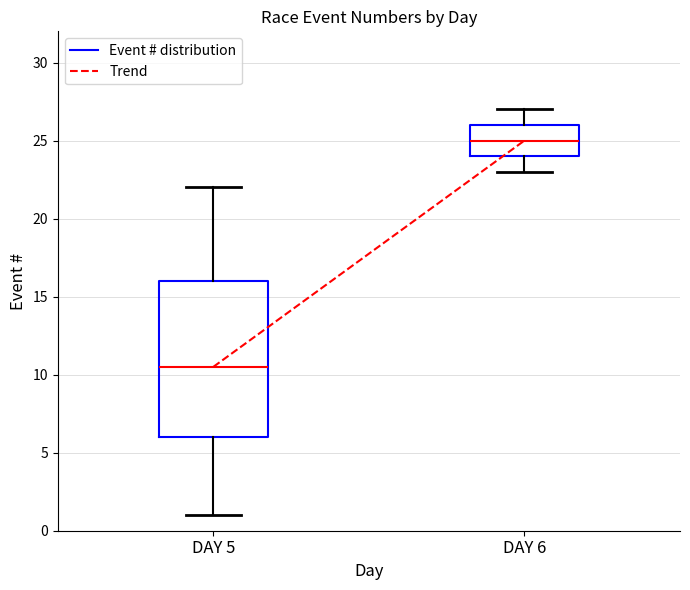

Which box is the tallest, from its lower edge to its upper edge?

DAY 5